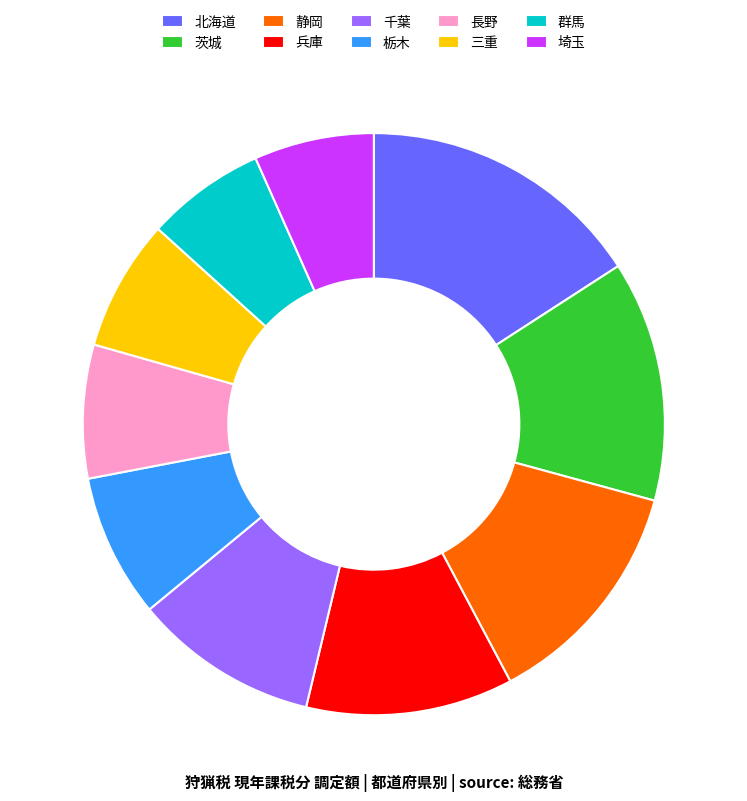

Between 栃木 and 静岡, which is larger?

静岡